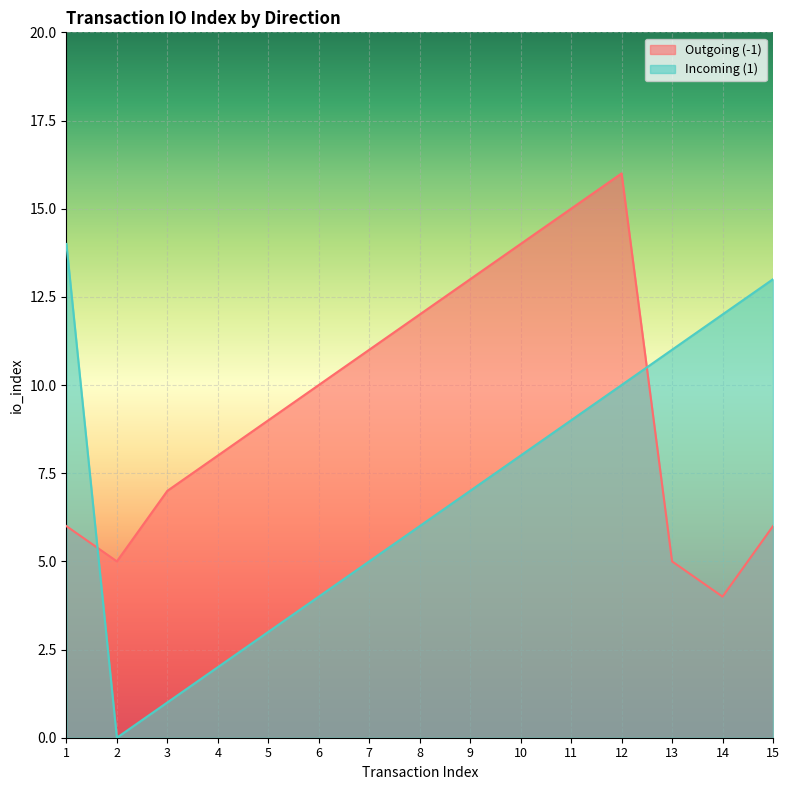

Where is Outgoing (-1) nearest to the value 10?

6